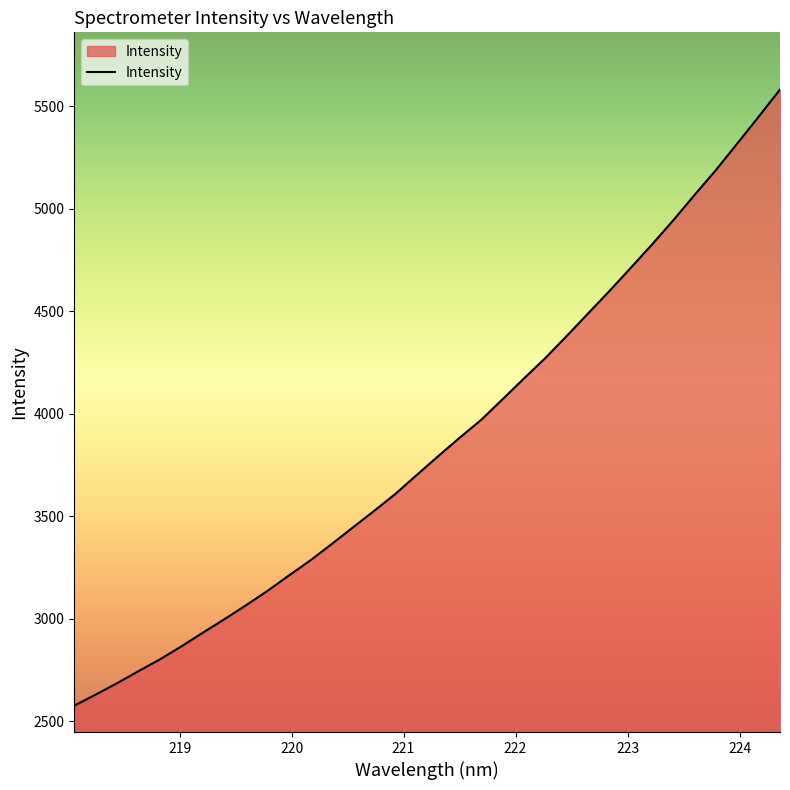

What is the difference between the maximum and minimum values?

3004.5